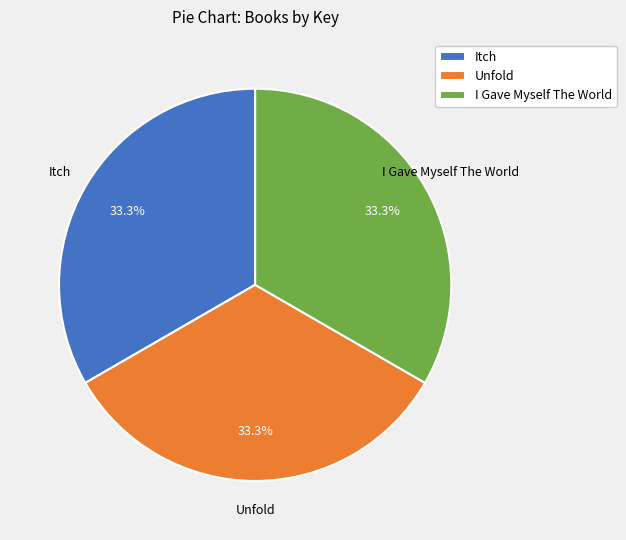

To the nearest percent, what percentage of the pie is Unfold?

33%